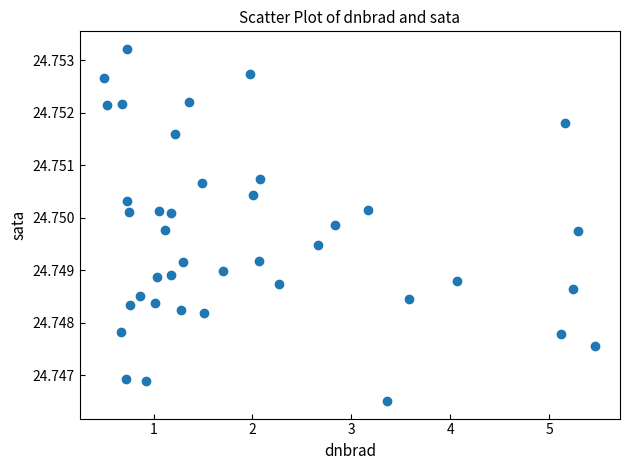

What is the range of X values (max minus min)?

5.0